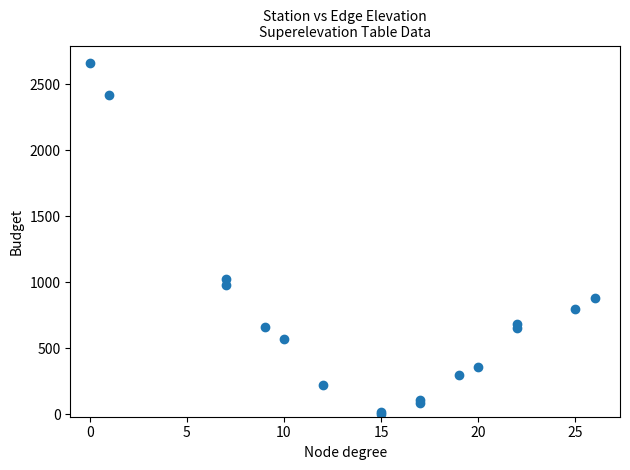

What Y value in the scatter plot is closest to 1330?

1027